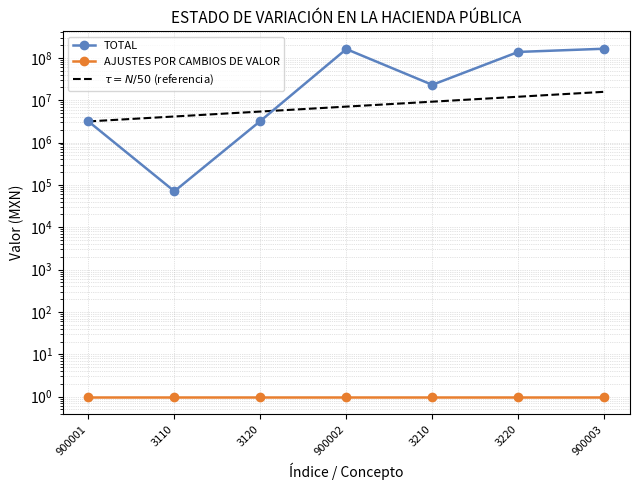

Reading left to right, list all the values displayed in this chart.

TOTAL: 900001=3145387.2	3110=70680.9	3120=3216068.1	900002=160323382.0	3210=22982298.4	3220=137341083.6	900003=163468769.3
AJUSTES POR CAMBIOS DE VALOR: 900001=1.0	3110=1.0	3120=1.0	900002=1.0	3210=1.0	3220=1.0	900003=1.0
$\tau = N/50$ (referencia): 900001=3145387.2	3110=4113098.6	3120=5378536.5	900002=7033299.7	3210=9197168.1	3220=12026773.3	900003=15726936.2